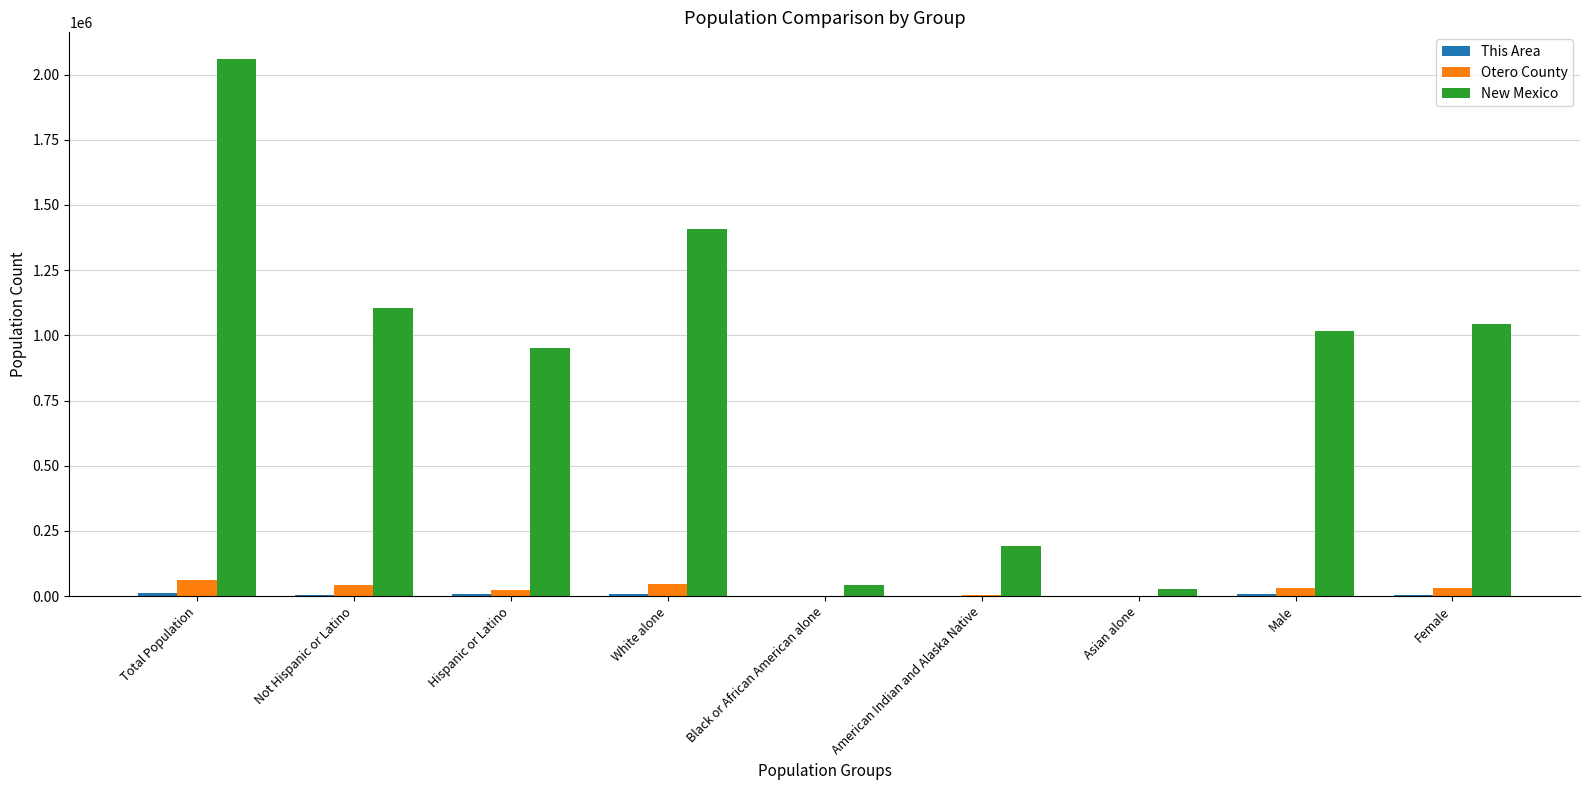

Is the value of New Mexico at Female greater than the value of Otero County at Hispanic or Latino?

Yes